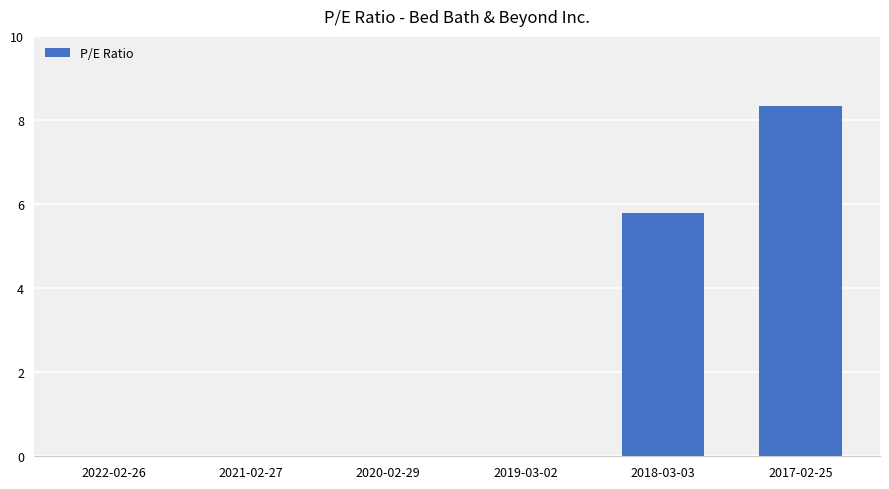

Reading left to right, transcribe all the data shown in this chart.

2022-02-26=0.0	2021-02-27=0.0	2020-02-29=0.0	2019-03-02=0.0	2018-03-03=5.8	2017-02-25=8.3